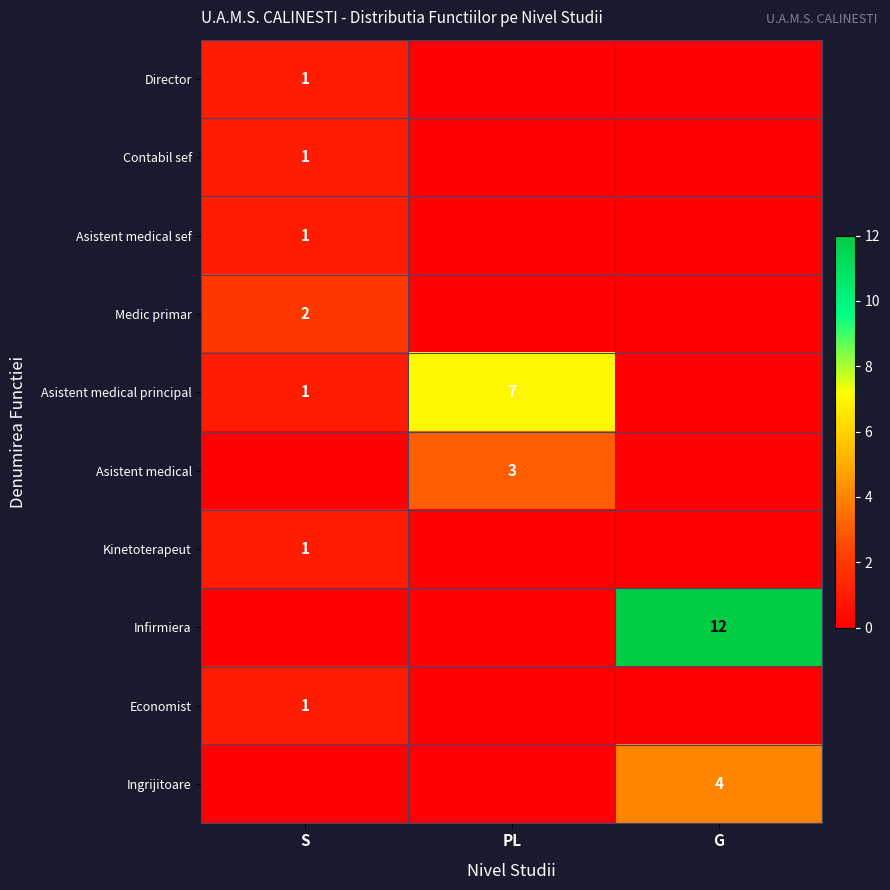

What is the difference between the Asistent medical principal values at PL and S?

6